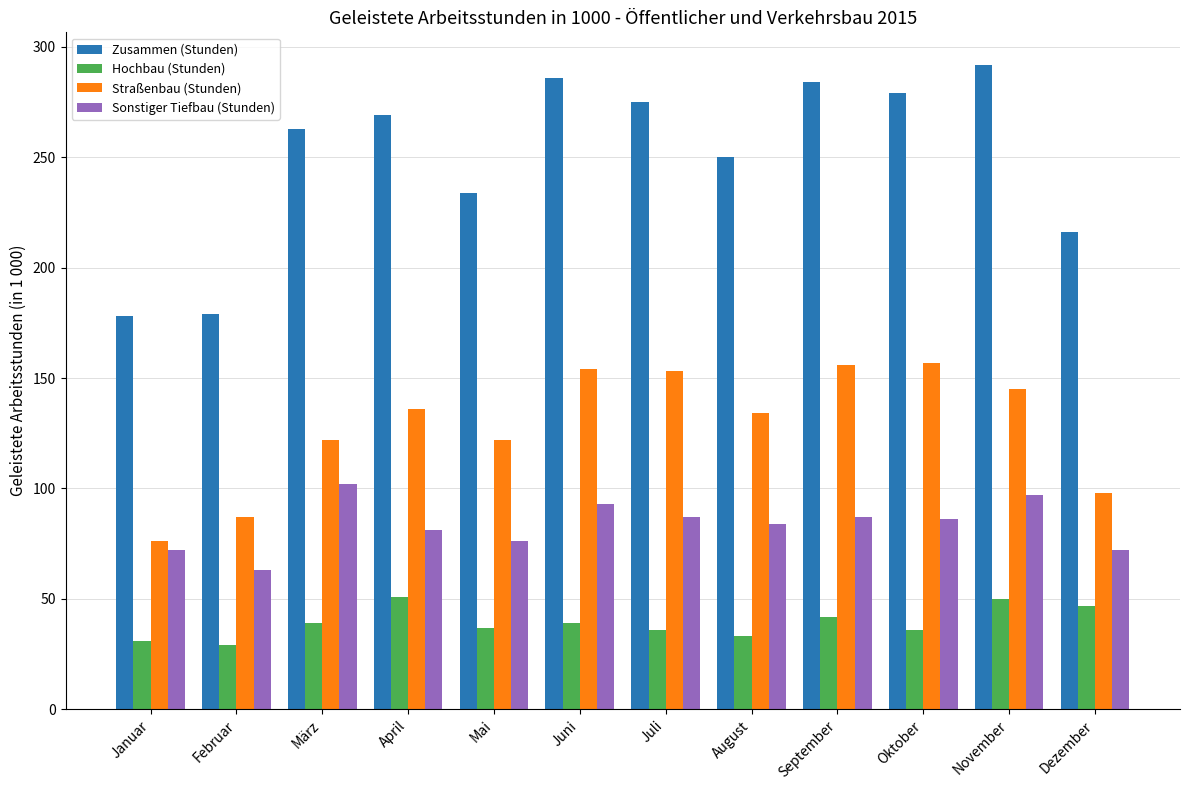

Which series has the widest spread of values?

Zusammen (Stunden)